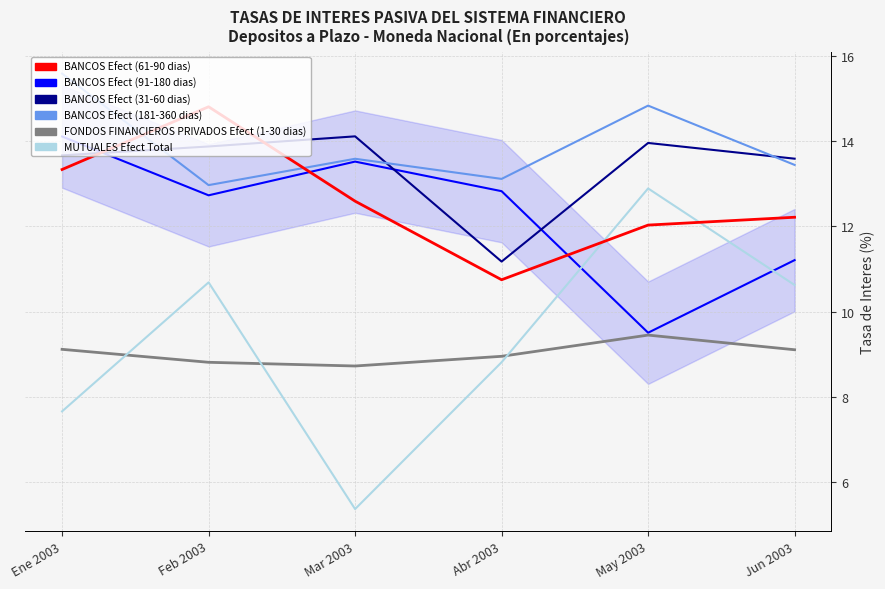

At which label does BANCOS Efect (31-60 dias) reach its minimum?

Abr 2003